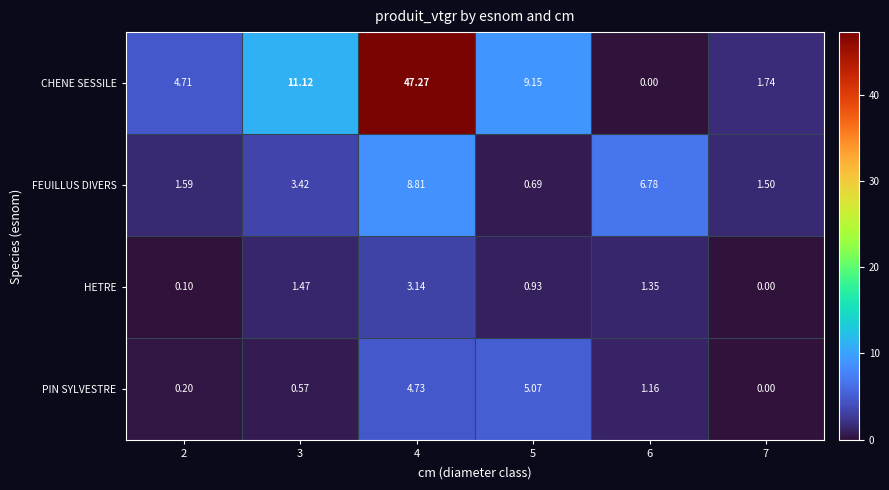

Is the value of CHENE SESSILE at 6 greater than the value of PIN SYLVESTRE at 3?

No